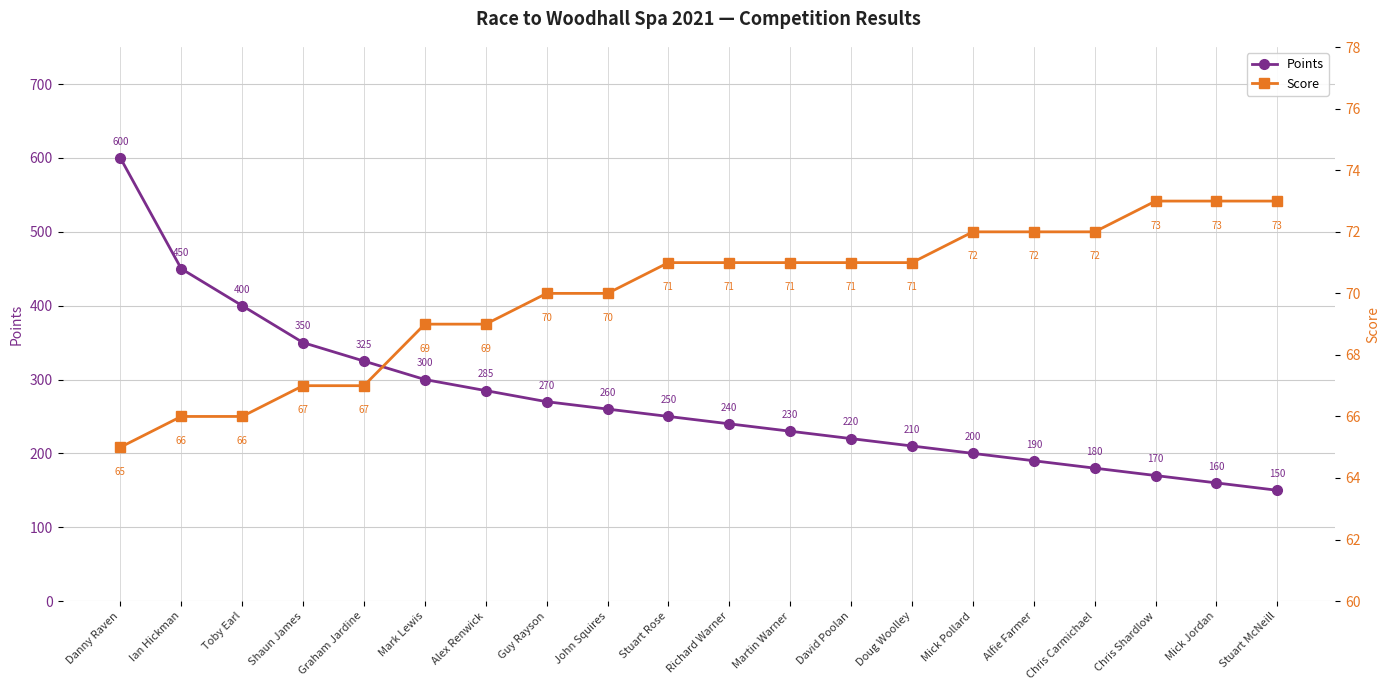

What is the spread (max minus min) of values at Stuart Rose?

179